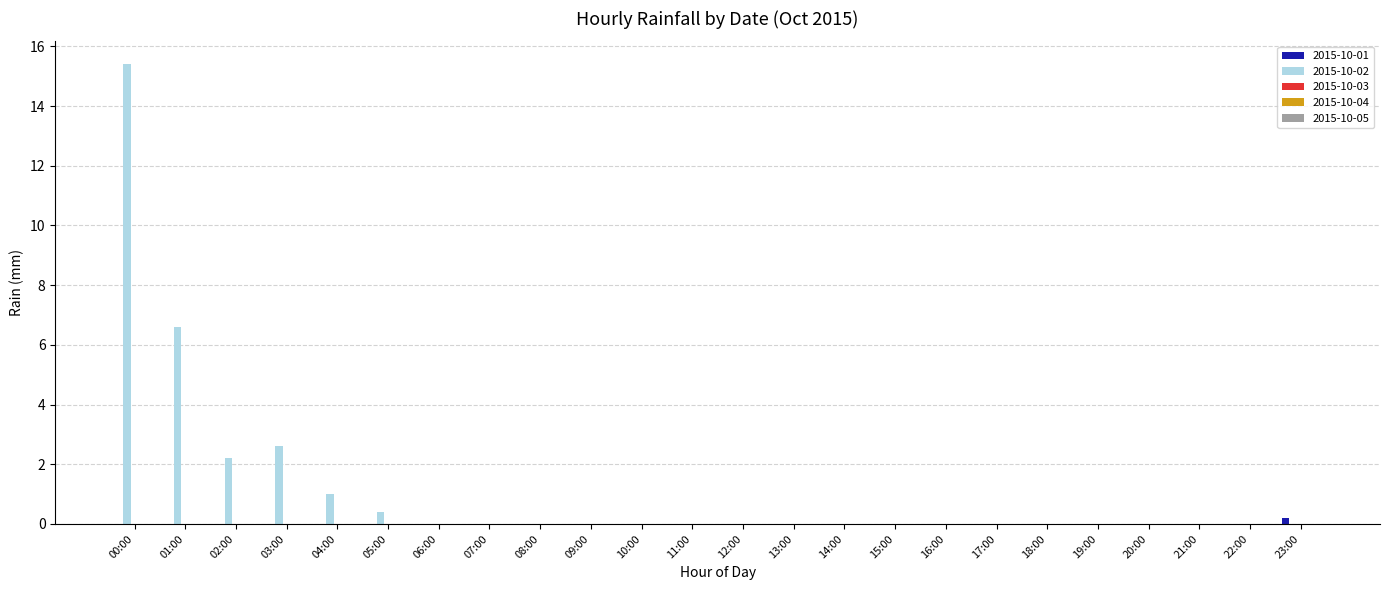

What is the greatest value displayed?

15.4